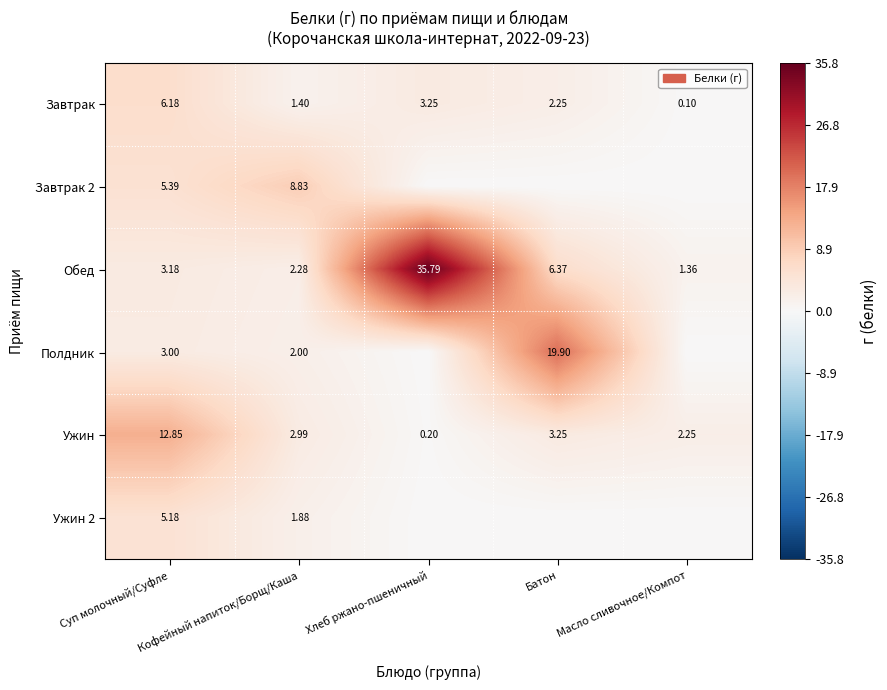

How many data points in Ужин are above 2?

4